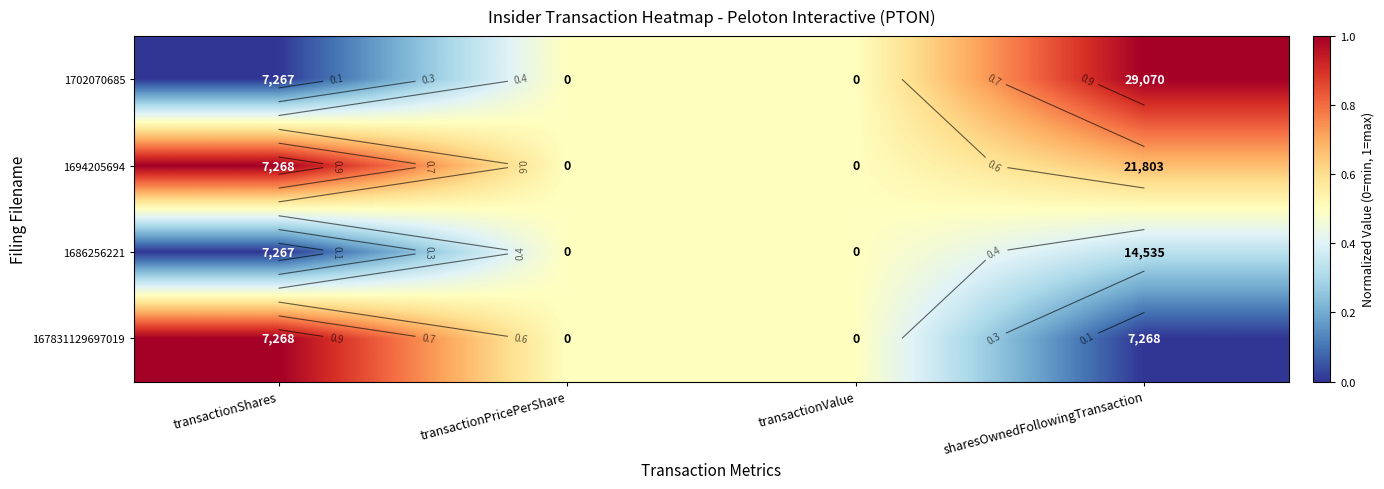

Which series has the widest spread of values?

1702070685